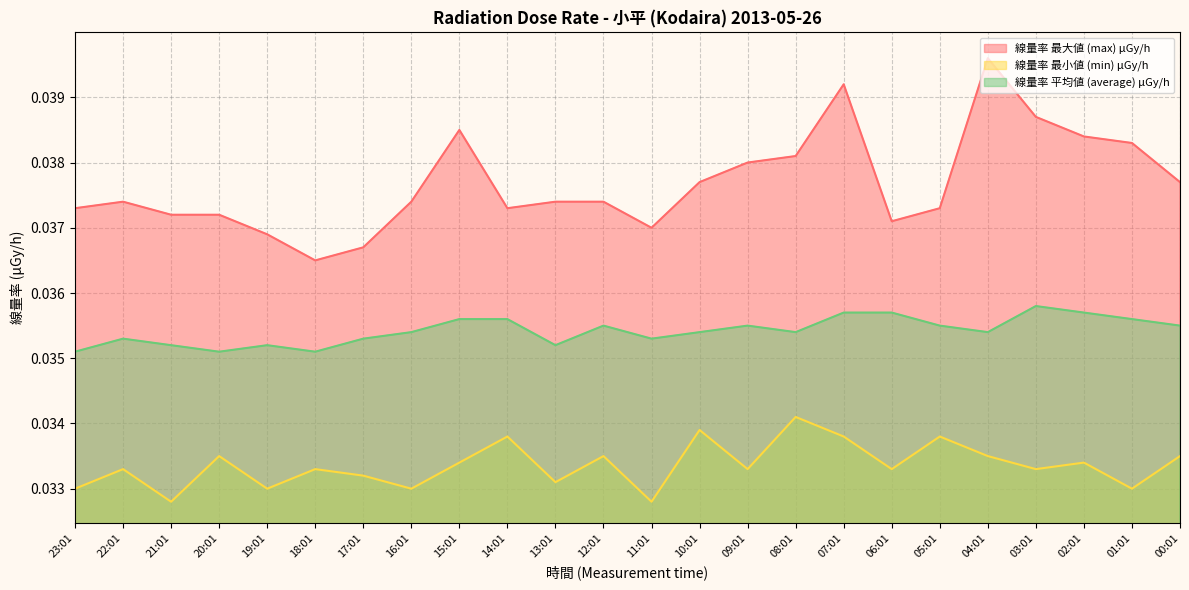

In 線量率 平均値 (average) μGy/h, how many points are lower than both neighbors (excluding endpoints)?

6